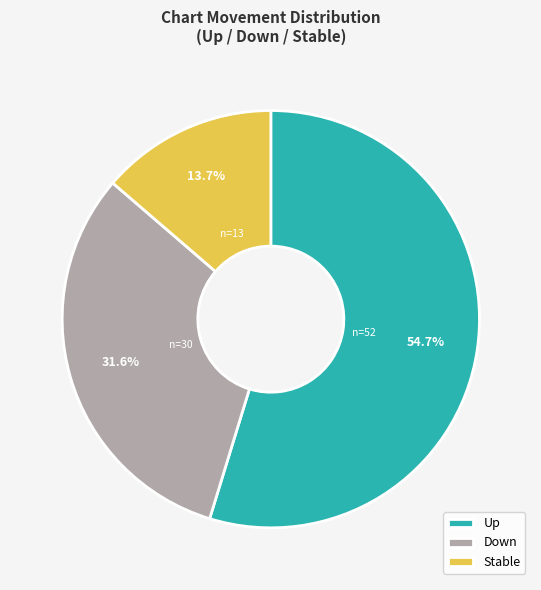

Approximately how many times larger is the value at Stable compared to Down?

0.4